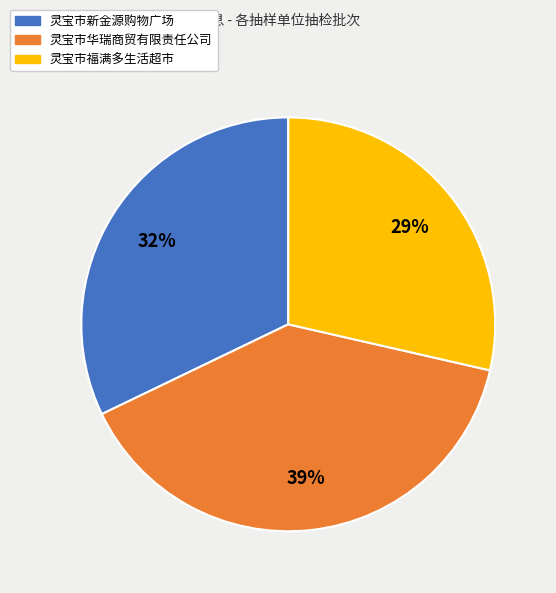

To the nearest percent, what portion does 灵宝市华瑞商贸有限责任公司 represent?

39%